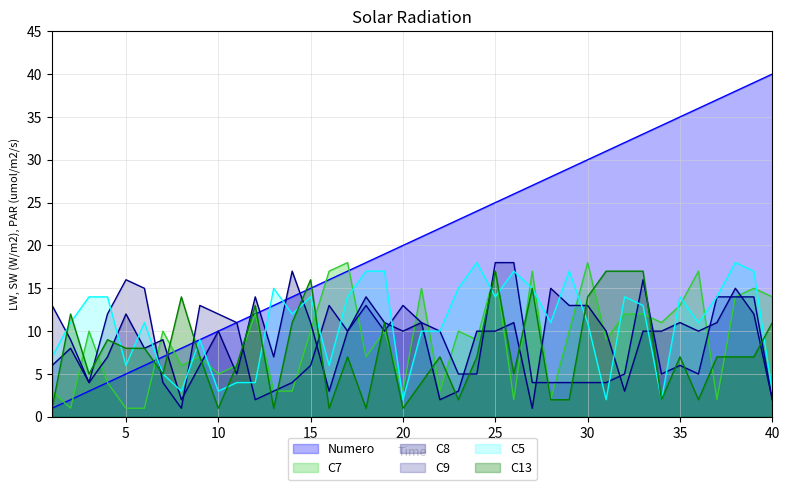

Which series has the largest total across all categories?

Numero